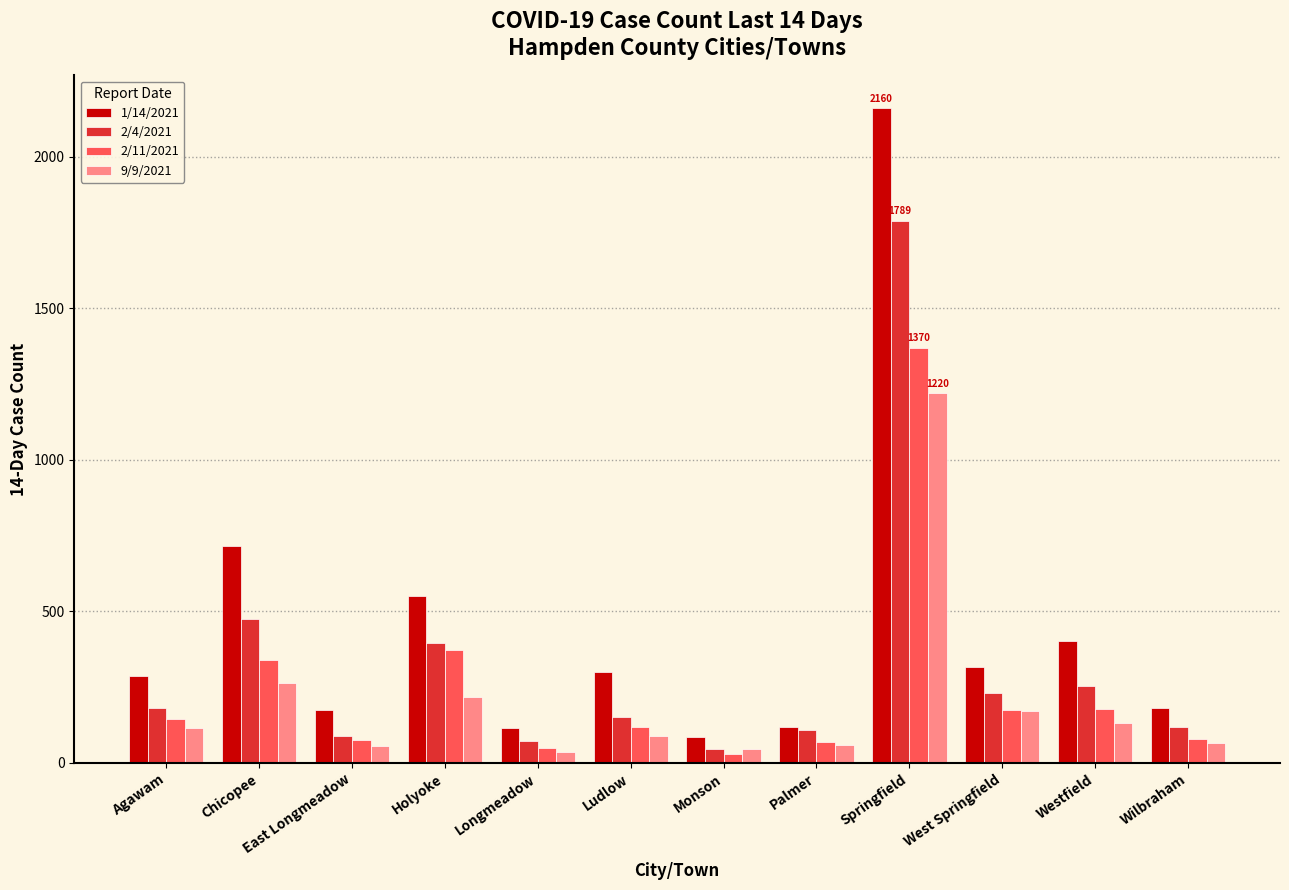

Where does the 1/14/2021 series first go above 299?

Chicopee